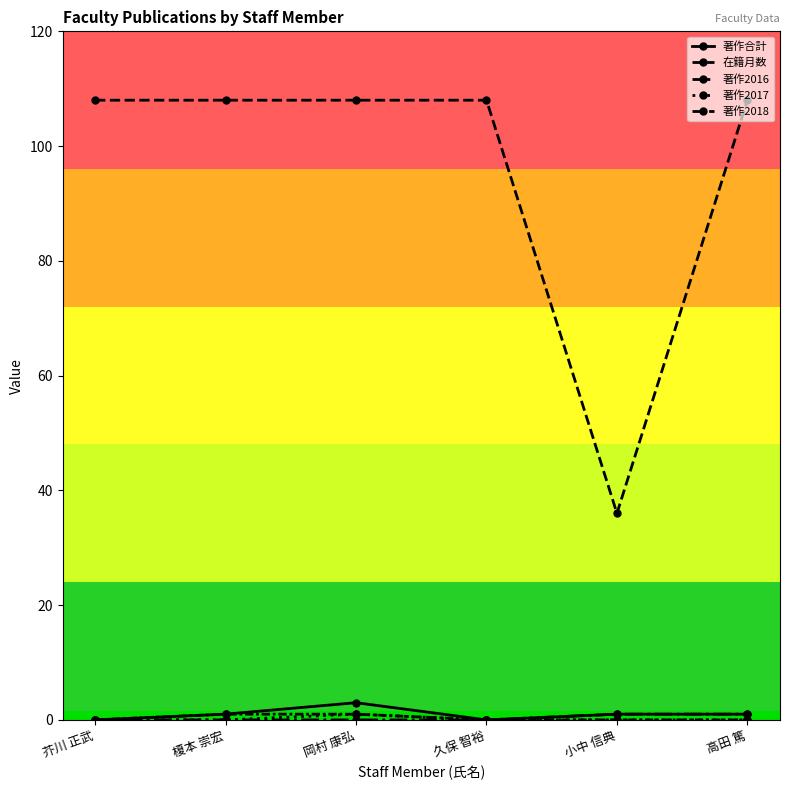

Reading left to right, transcribe all the data shown in this chart.

著作合計: 芥川 正武=0	榎本 崇宏=1	岡村 康弘=3	久保 智裕=0	小中 信典=1	高田 篤=1
在籍月数: 芥川 正武=108	榎本 崇宏=108	岡村 康弘=108	久保 智裕=108	小中 信典=36	高田 篤=108
著作2016: 芥川 正武=0	榎本 崇宏=0	岡村 康弘=0	久保 智裕=0	小中 信典=1	高田 篤=1
著作2017: 芥川 正武=0	榎本 崇宏=0	岡村 康弘=1	久保 智裕=0	小中 信典=0	高田 篤=0
著作2018: 芥川 正武=0	榎本 崇宏=1	岡村 康弘=1	久保 智裕=0	小中 信典=0	高田 篤=0